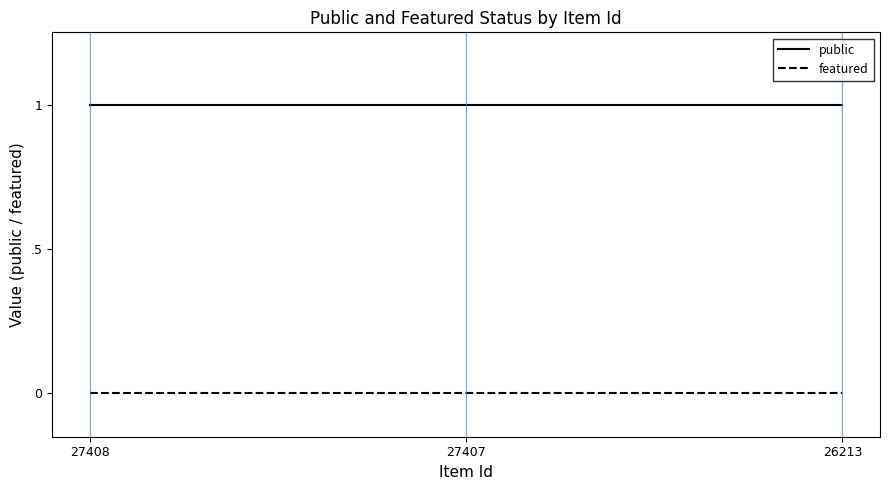

Reading right to left, extract all data points from this chart.

public: 1	1	1
featured: 0	0	0